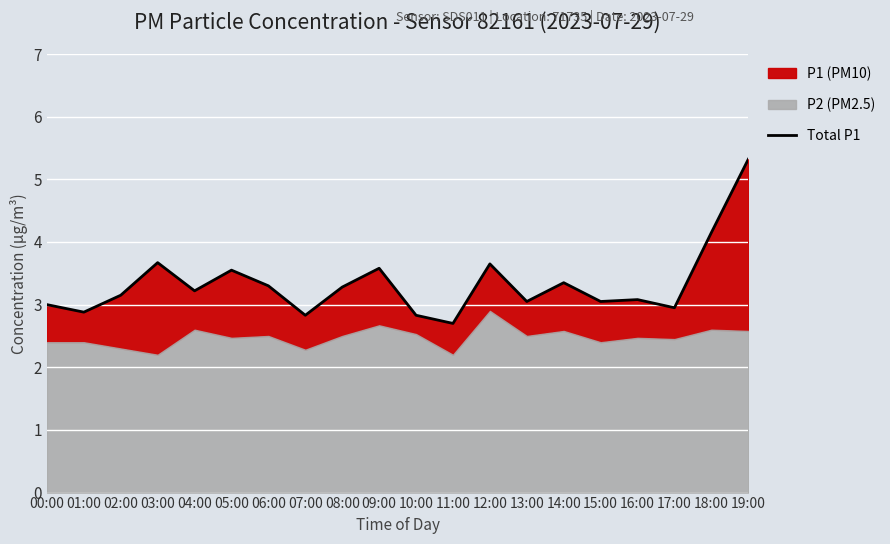

How many data points does each series have?

20